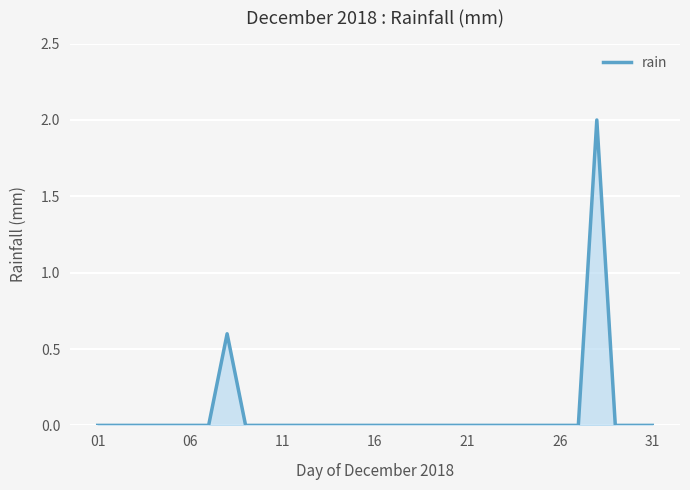

What is the greatest value displayed?

2.0